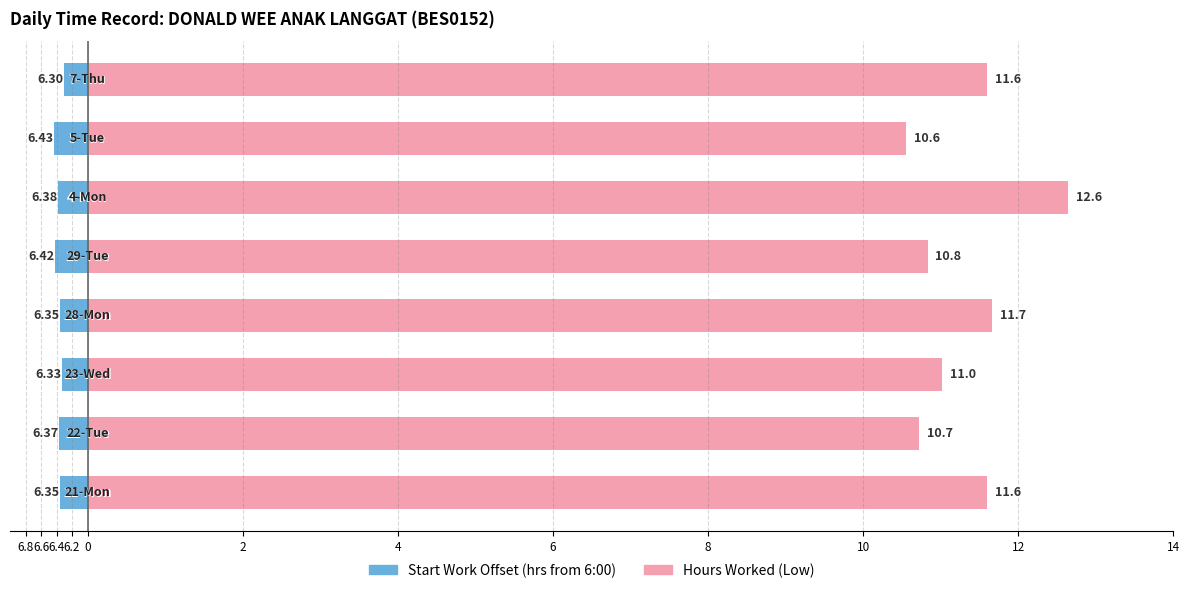

Rank the series at 2 from highest to lowest value.

Hours Worked (Low), Start Work Offset